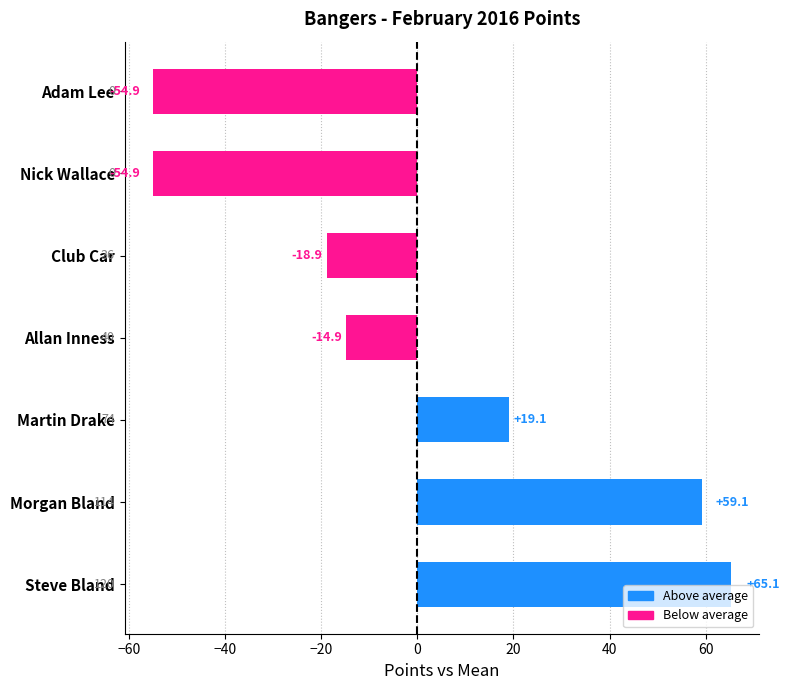

How many values are below -14?

4